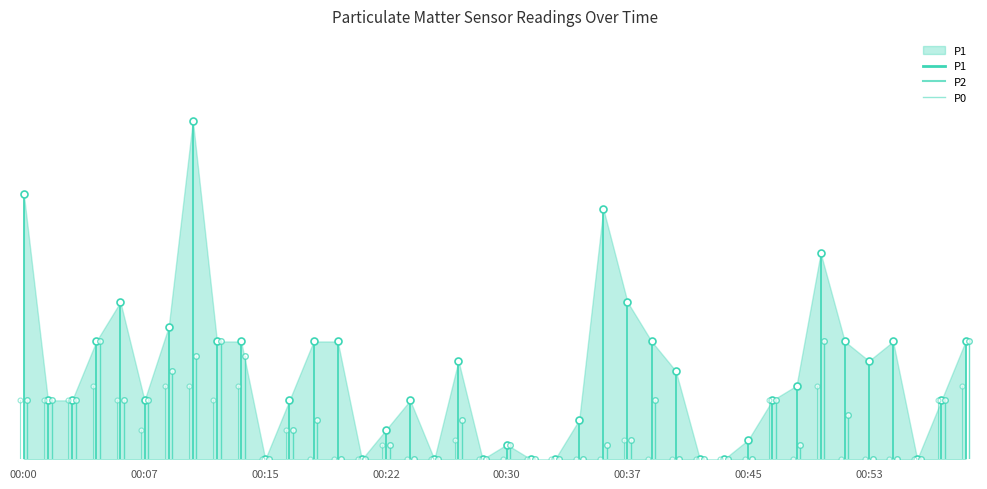

What are all the series names shown in the legend?

P1, P2, P0